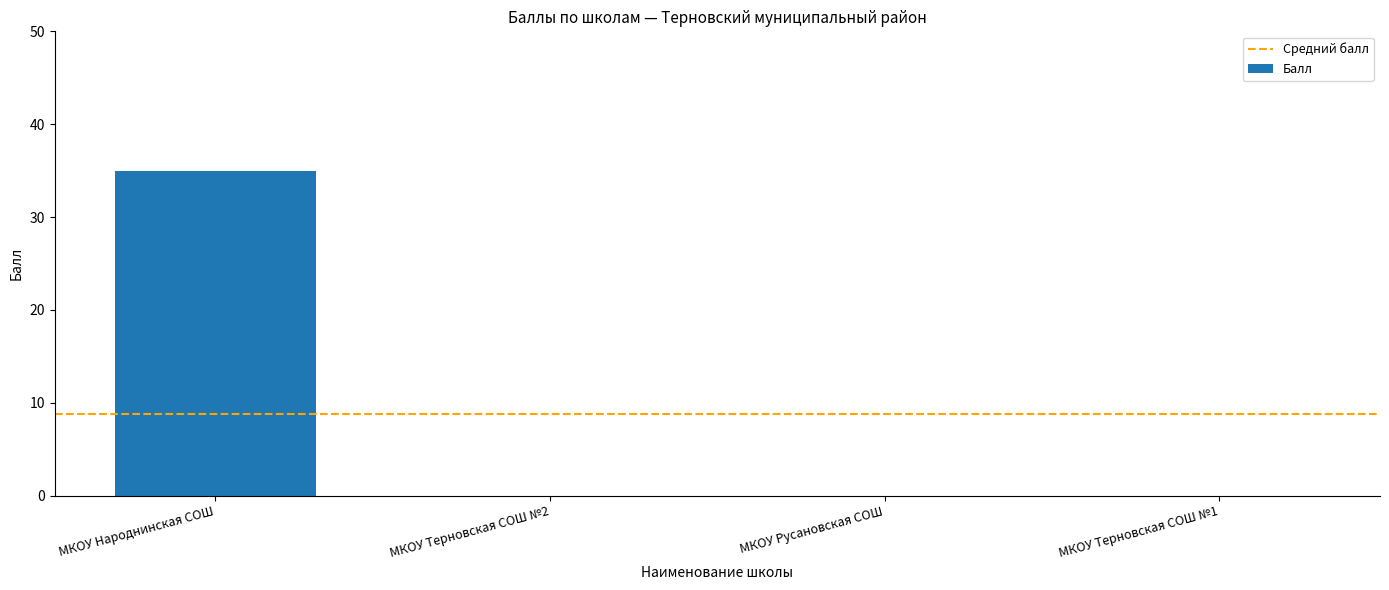

True or false: the data shows -22 at МКОУ Терновская СОШ №1.

False